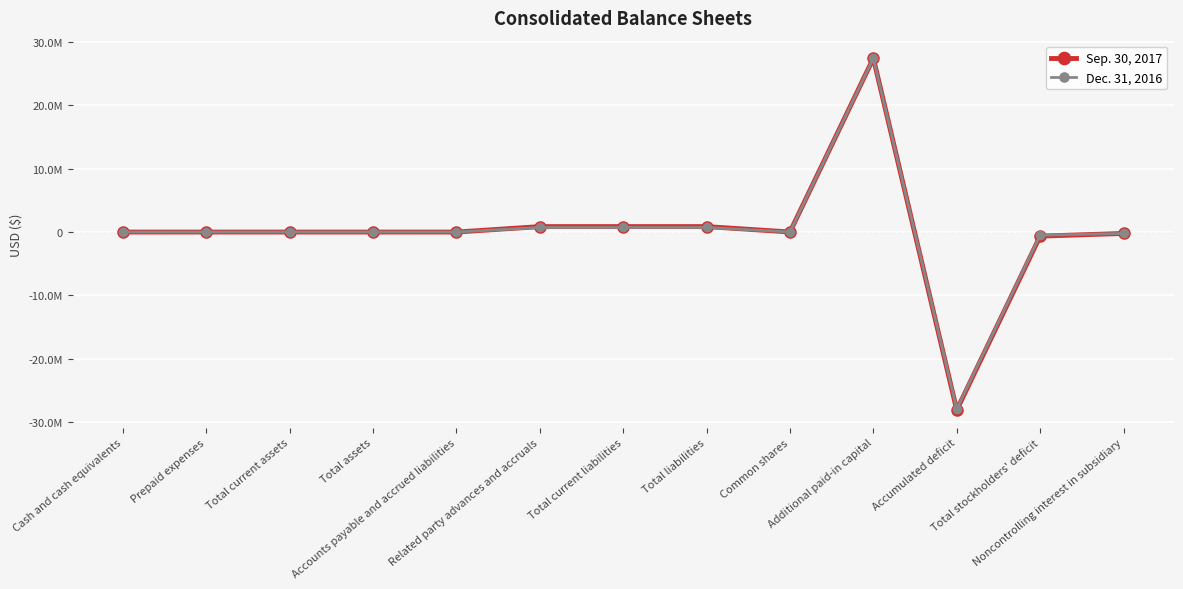

Does the chart have visible grid lines?

Yes